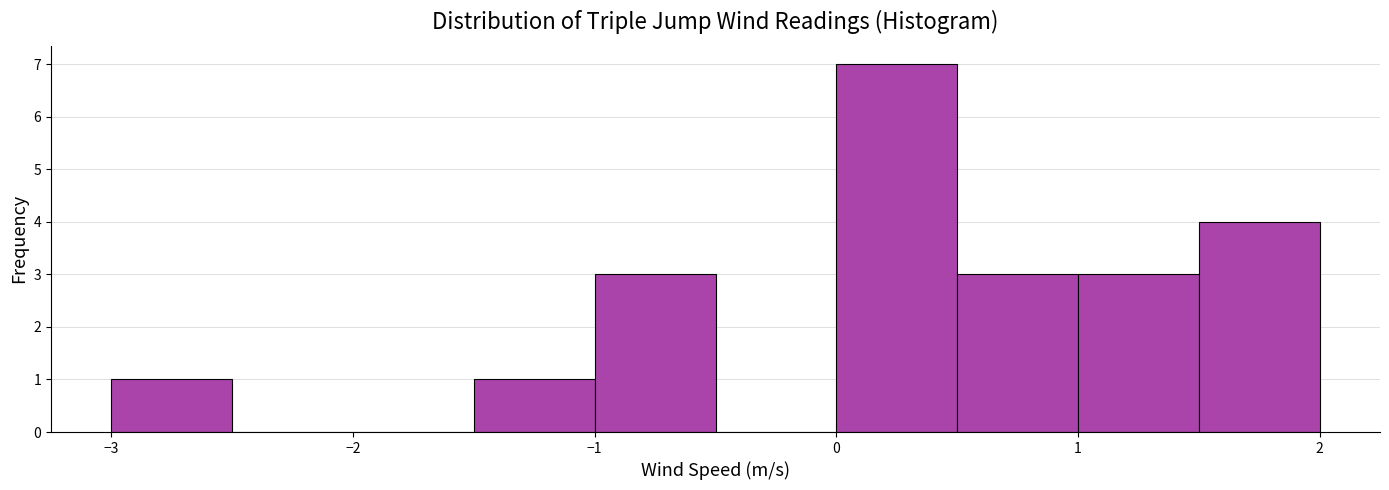

What is the height of the bar covering 1.0 to 1.5 on the x-axis? The values are not printed on the chart, so give them approximately, as read against the axis.

3